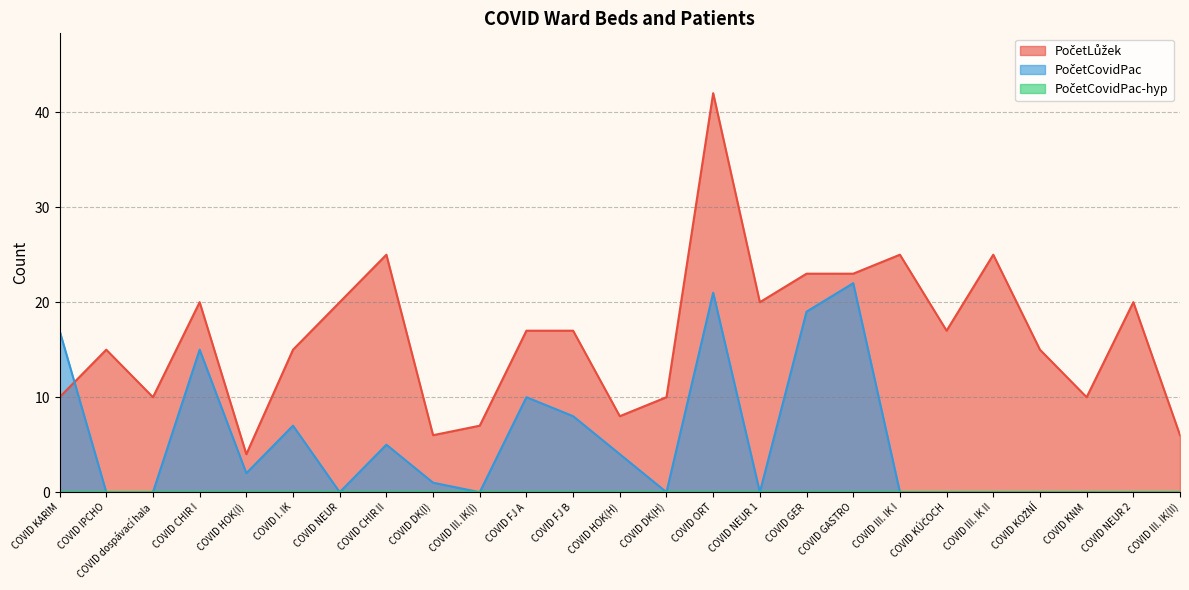

How many lines are shown in the chart?

3